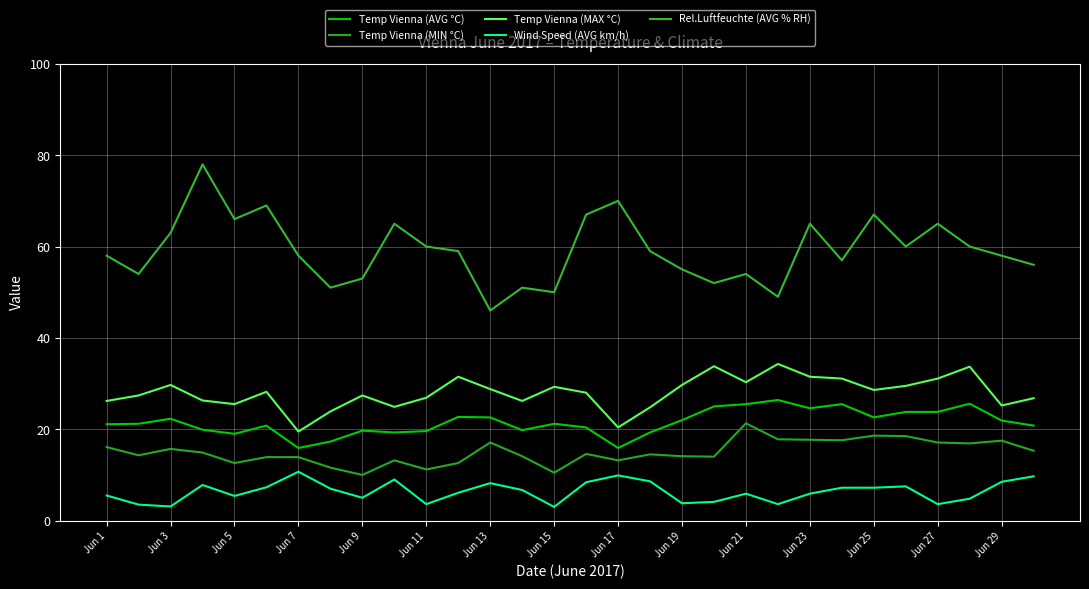

True or false: Rel.Luftfeuchte (AVG % RH) and Temp Vienna (MIN °C) cross at least once.

False